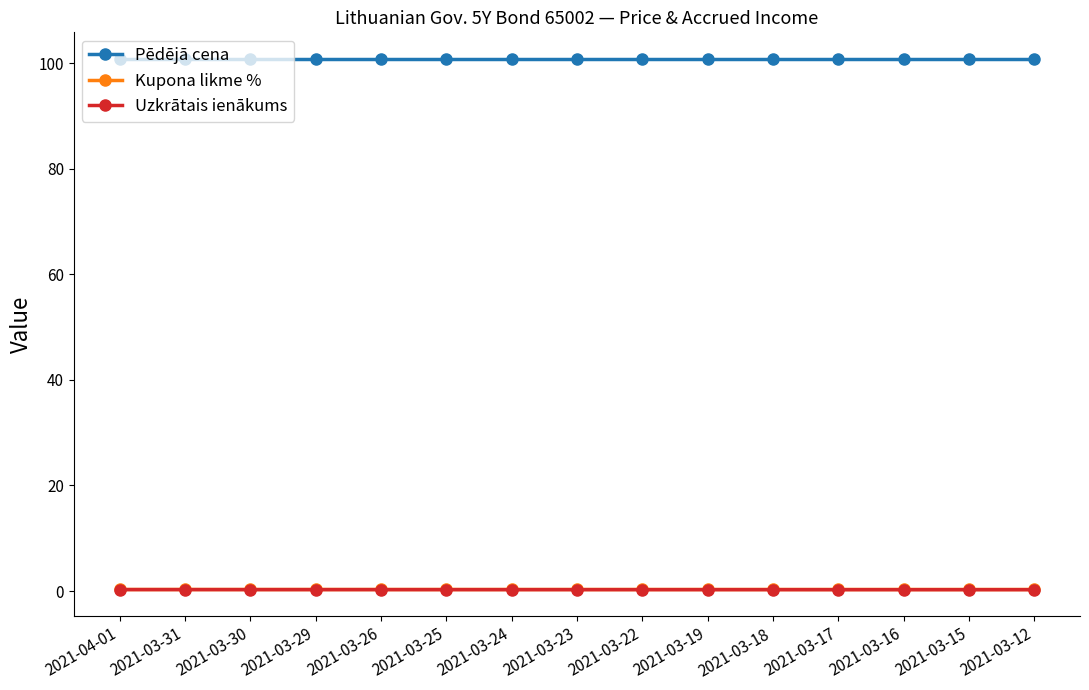

The value of Pēdējā cena at 2021-03-17 is 61.4. True or false?

False